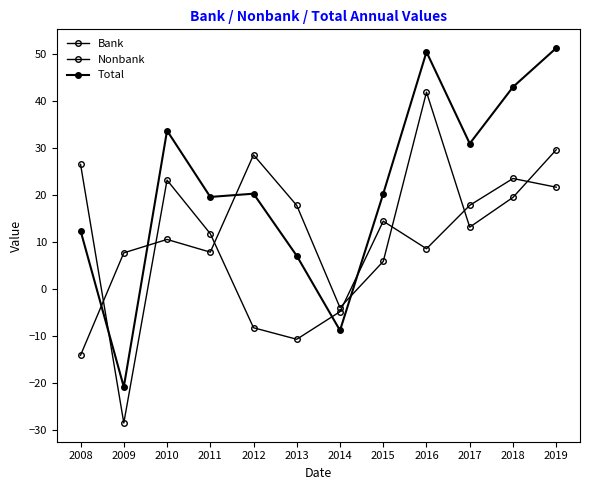

How many positive values does the Bank series have?

8